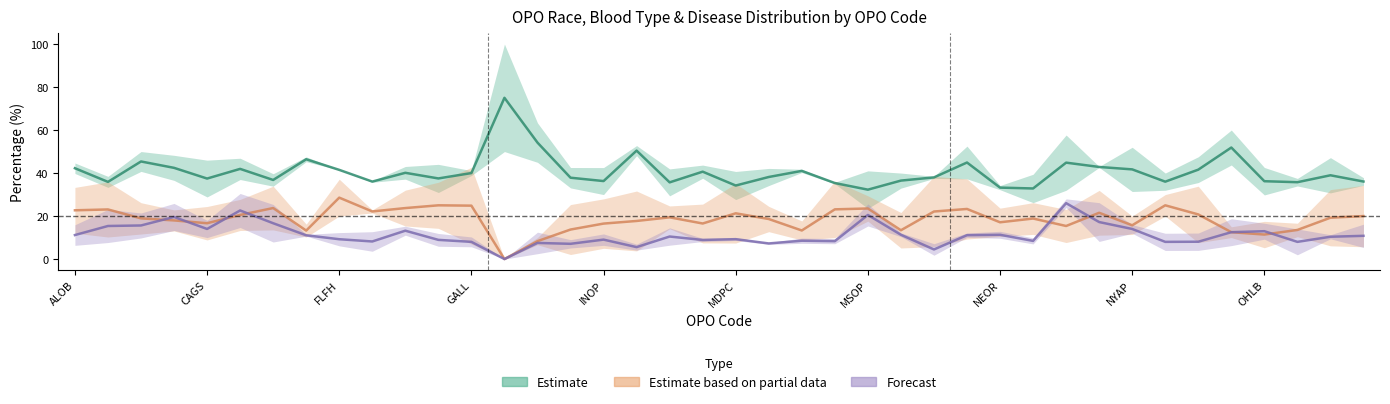

How many values in the Estimate based on partial data (Afr-Am yr2 / Hisp yr2) series are below 19?

20